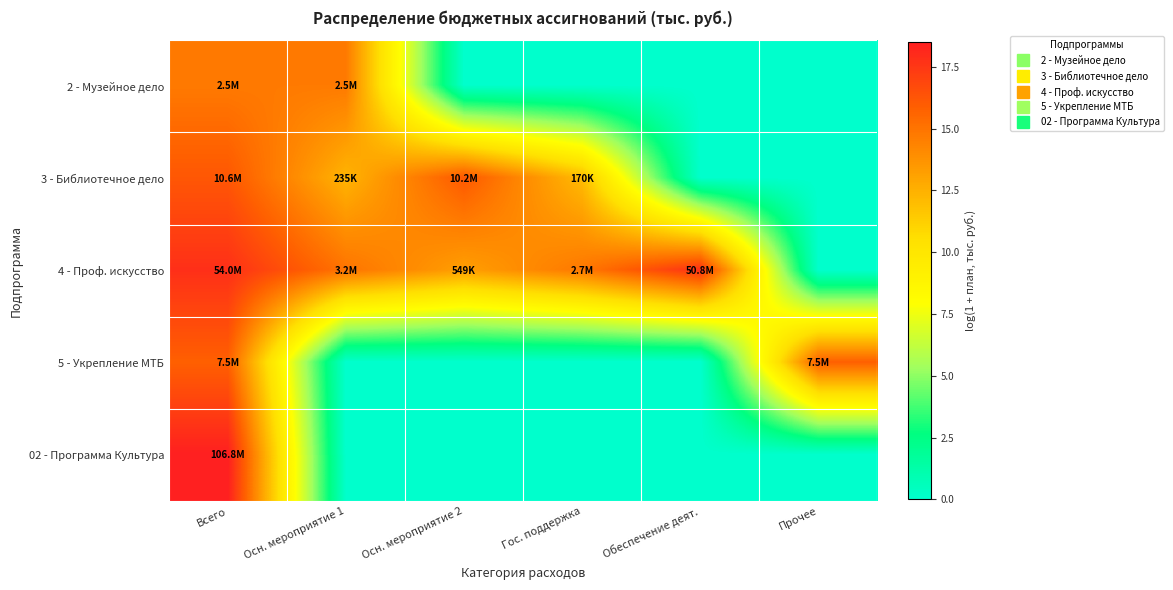

Which series has the widest spread of values?

02 - Программа Культура